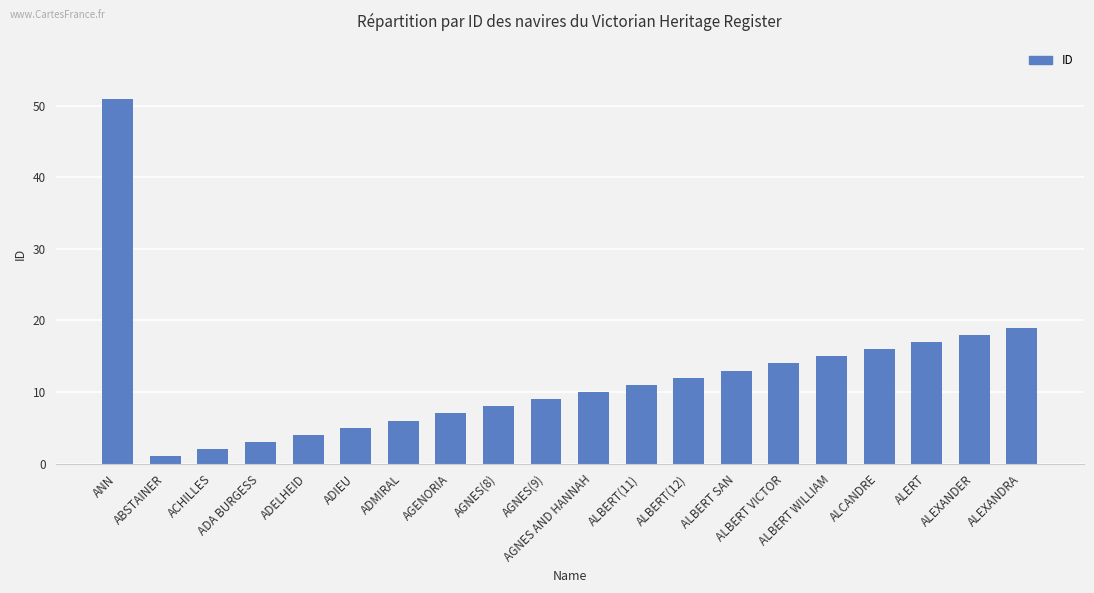

What position from the left is AGNES(9)?

10